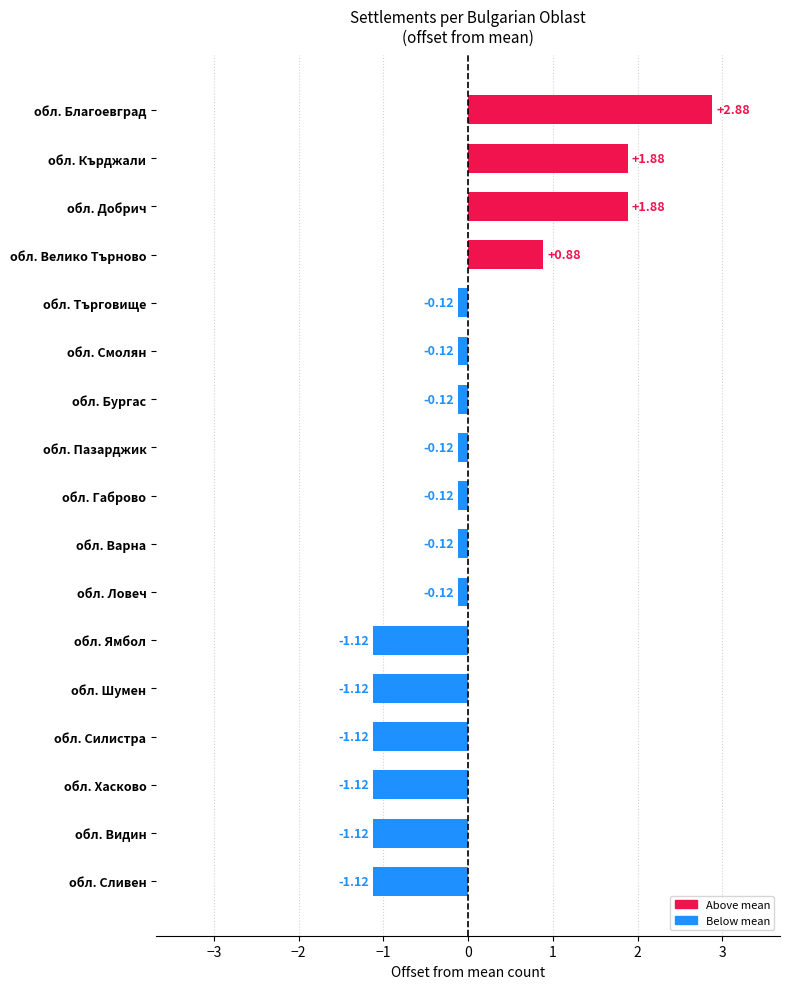

At which category does the chart reach its peak across all series?

обл. Благоевград